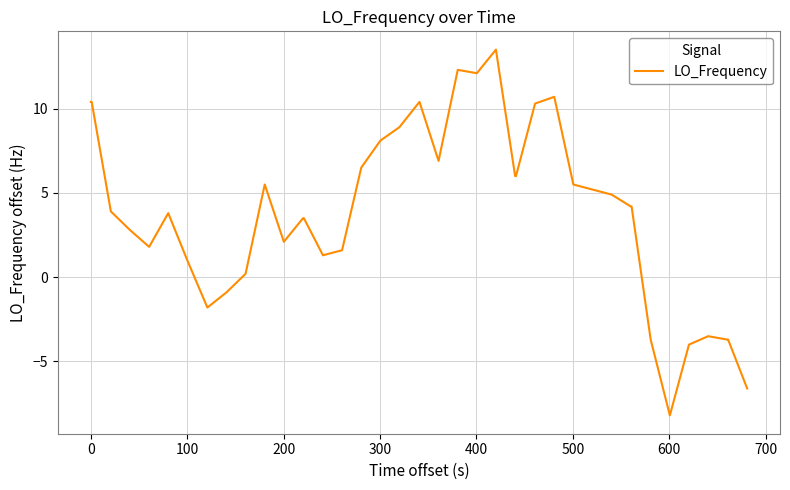

What is the smallest value displayed?

-8.2